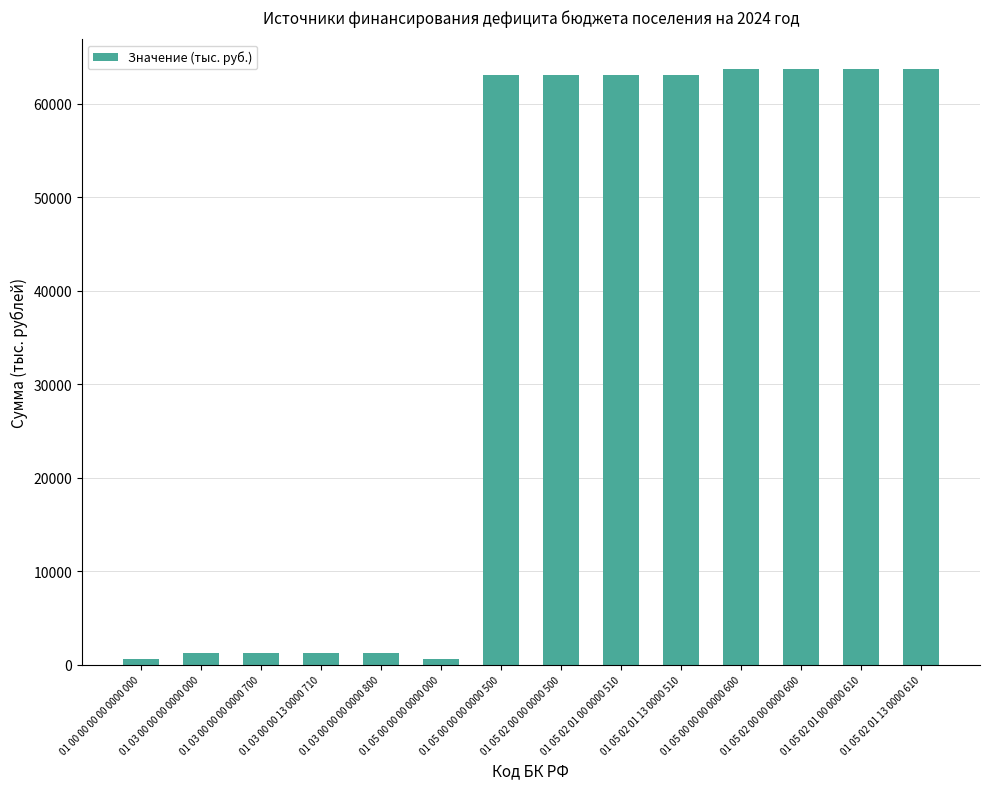

What is the ratio of the value at 01 05 02 01 00 0000 610 to the value at 01 05 00 00 00 0000 500?

1.0